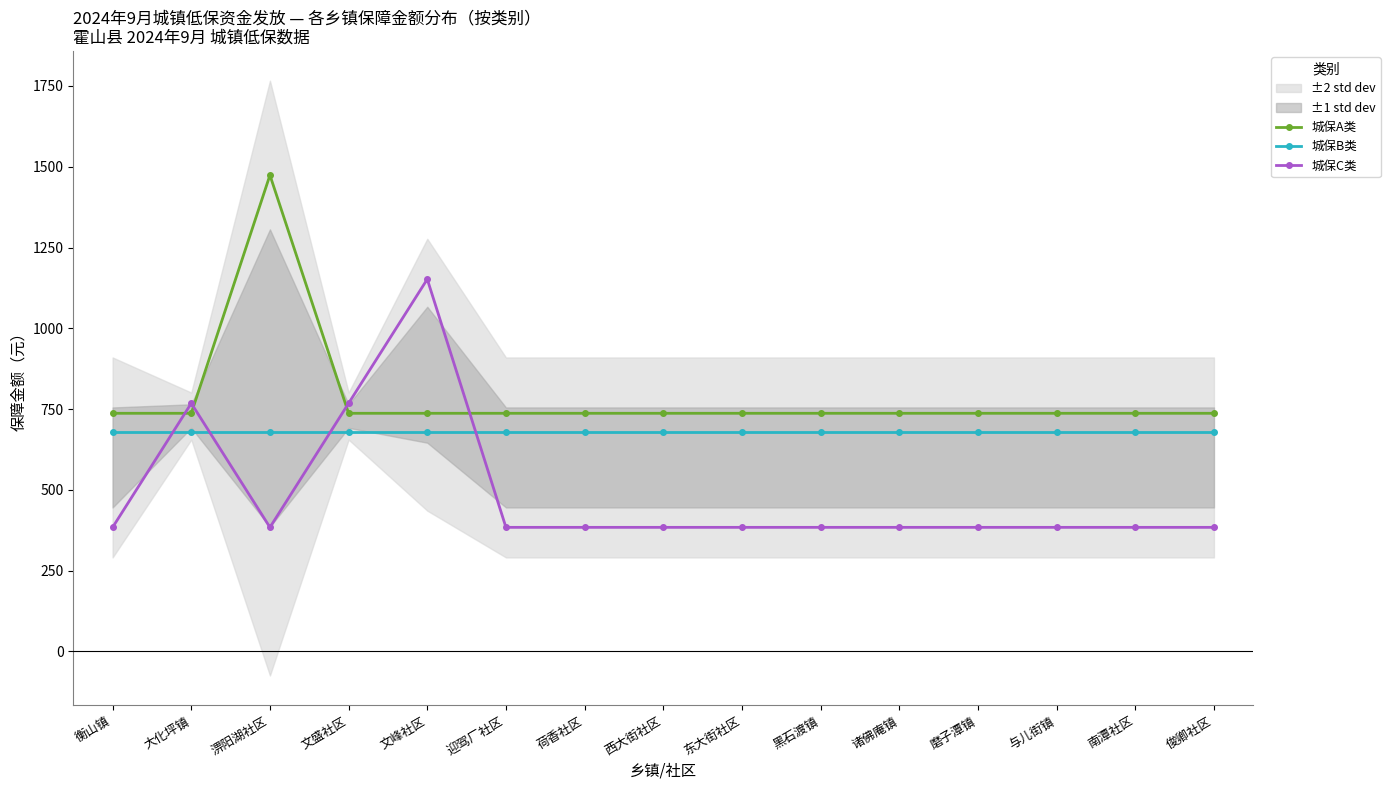

Which has a higher value, 黑石渡镇 or 淠阳湖社区?

淠阳湖社区